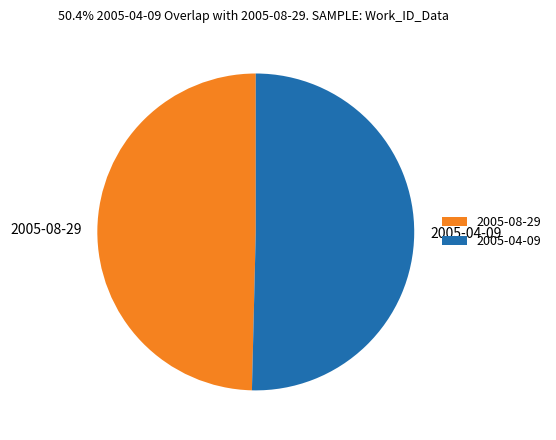

Rank the categories by value from highest to lowest.

2005-04-09, 2005-08-29